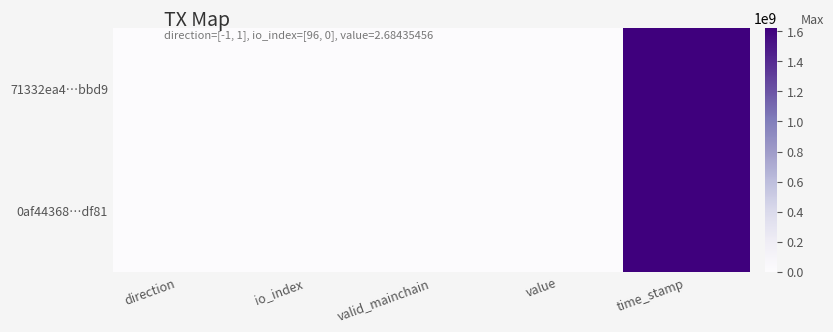

At which category is the sum across all series the highest?

time_stamp